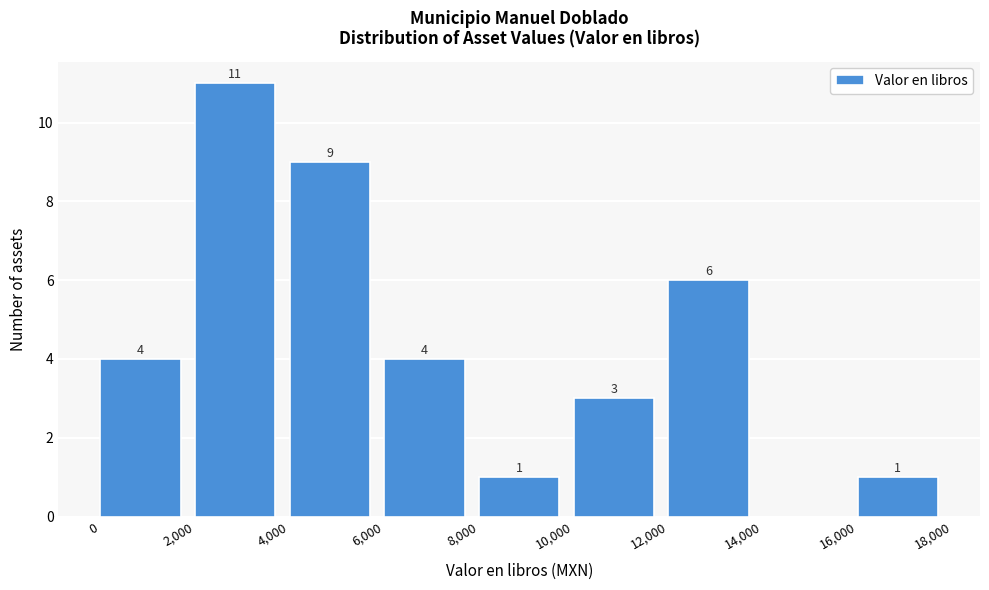

Over which range of the x-axis is the bar tallest?

2,000 to 4,000